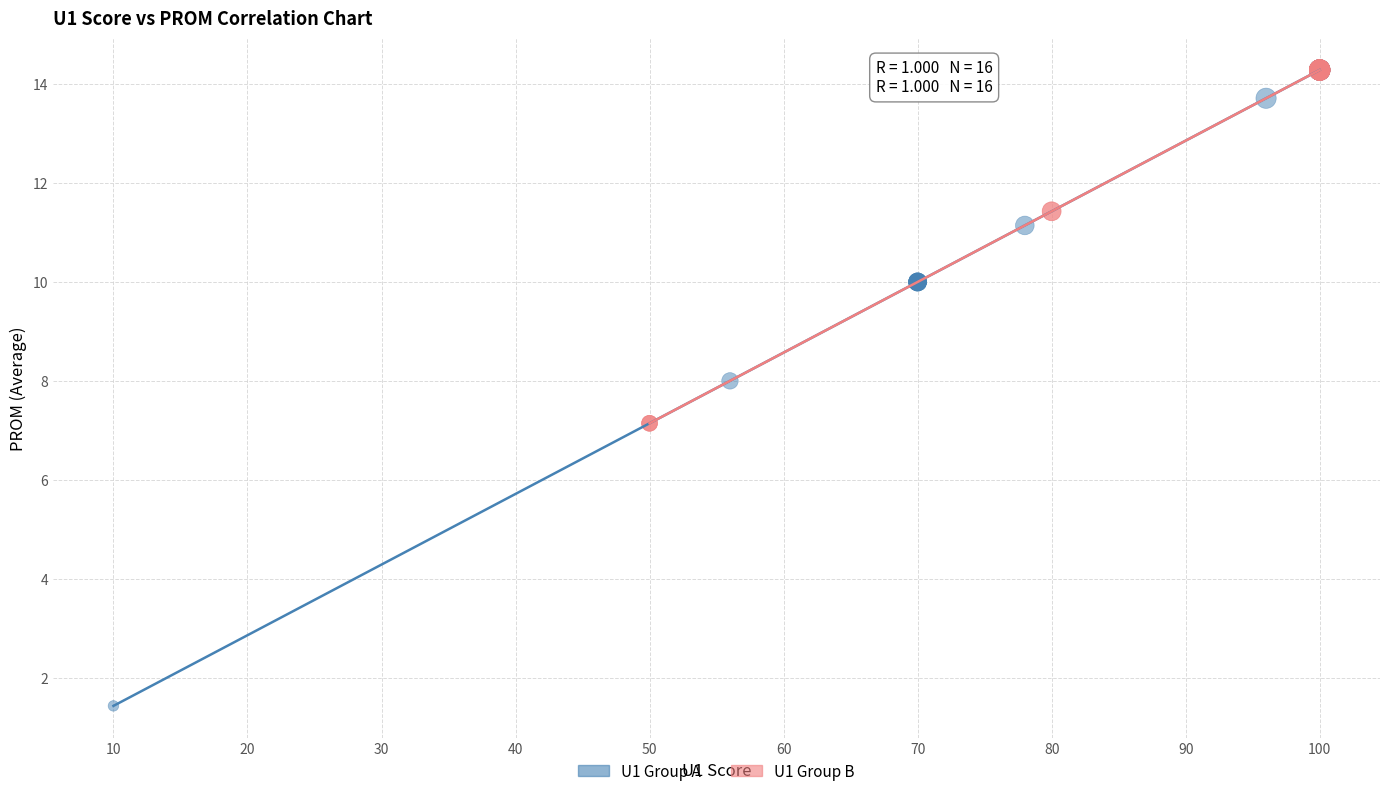

Which series contains the lowest Y value?

U1 Group A